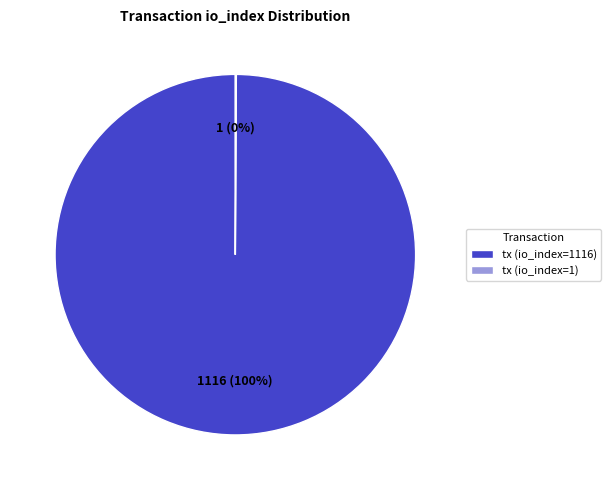

Which category has the biggest portion of the pie?

tx (io_index=1116)